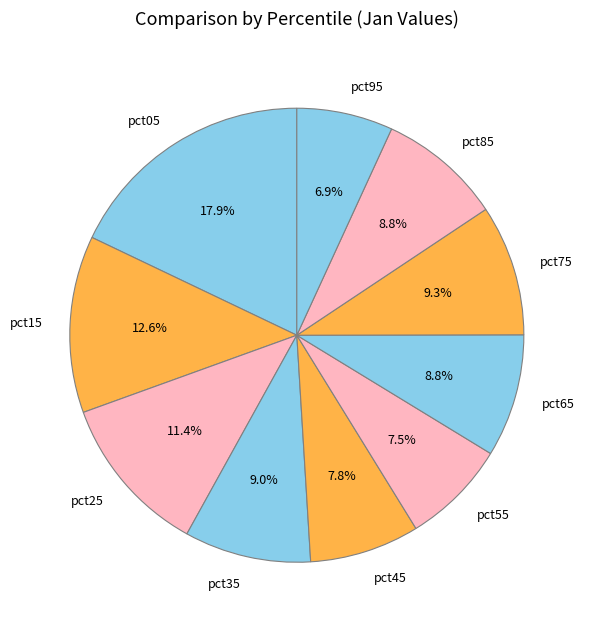

The pct45 slice represents 1% of the pie. True or false?

False